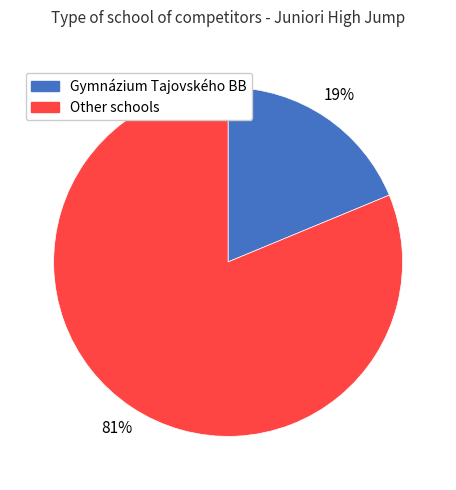

Is there any slice that represents more than half of the pie?

Yes